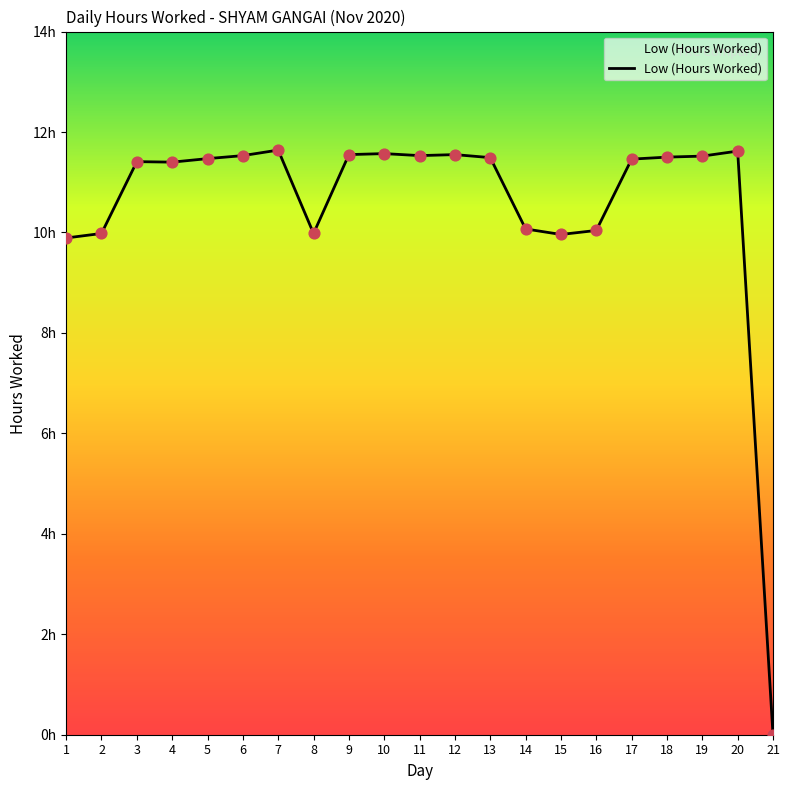

What is the change in value from 10 to 15?

-1.6